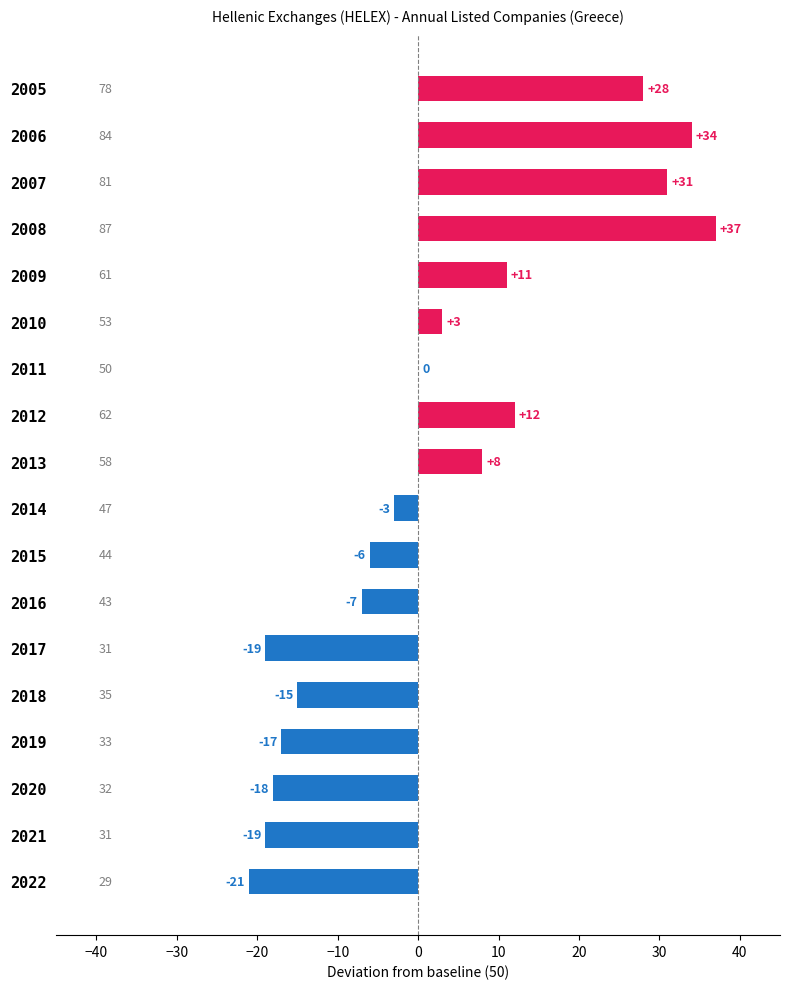

Are the bars grouped side by side (vs. stacked)?

No